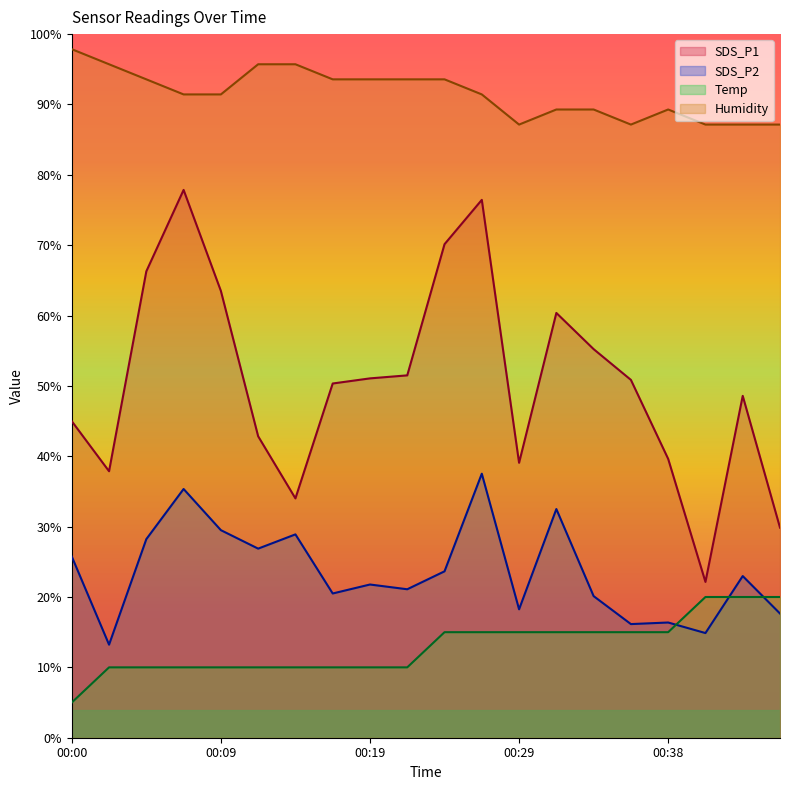

Which series changed the most between 00:09 and 00:43?

SDS_P1